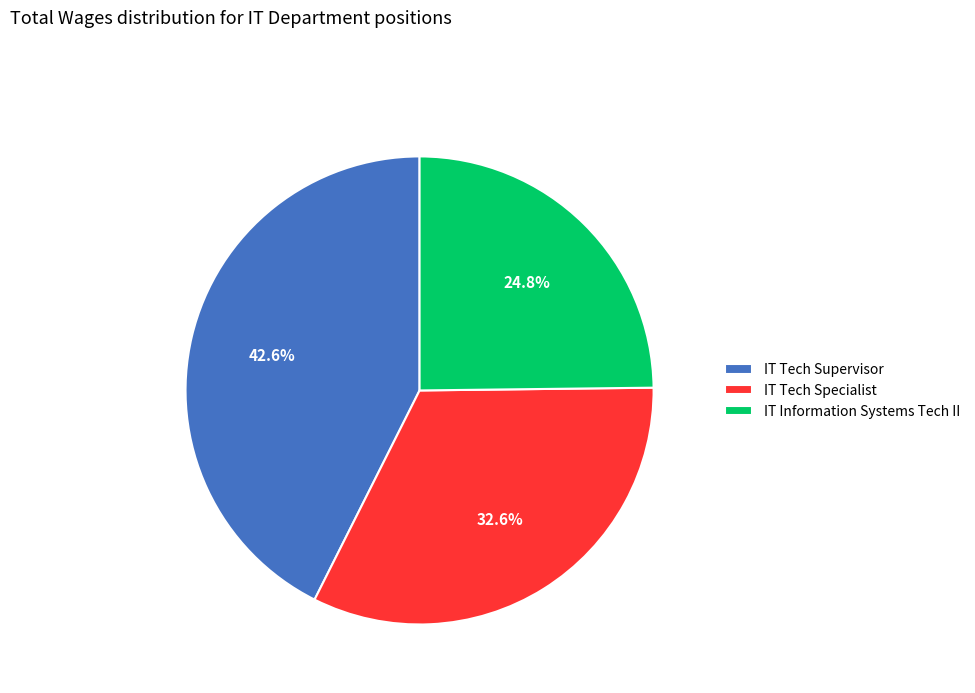

How many slices are in this pie chart?

3